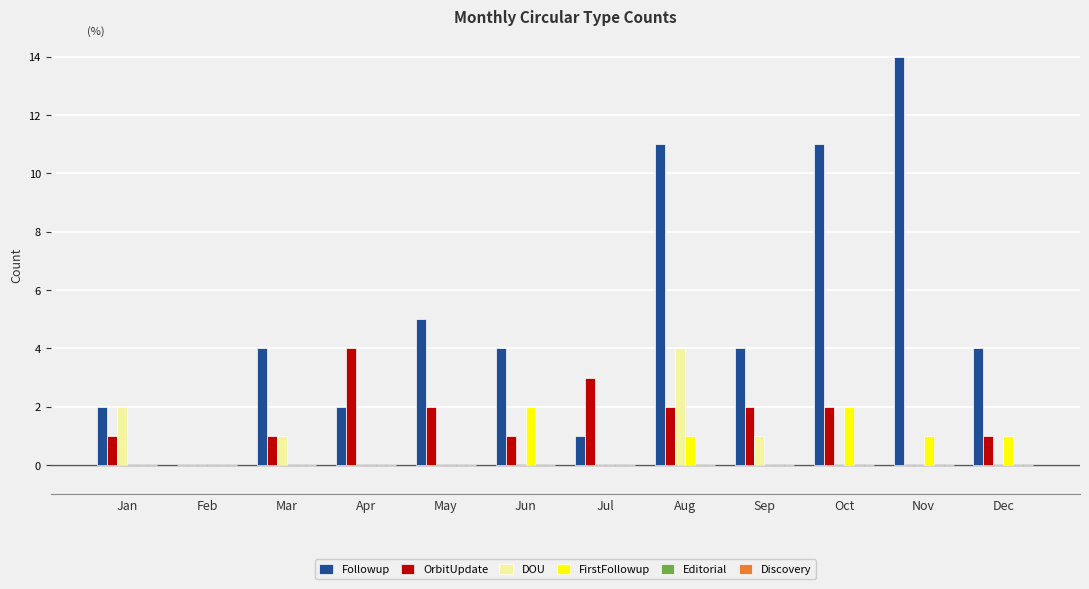

What is the greatest value displayed?

14